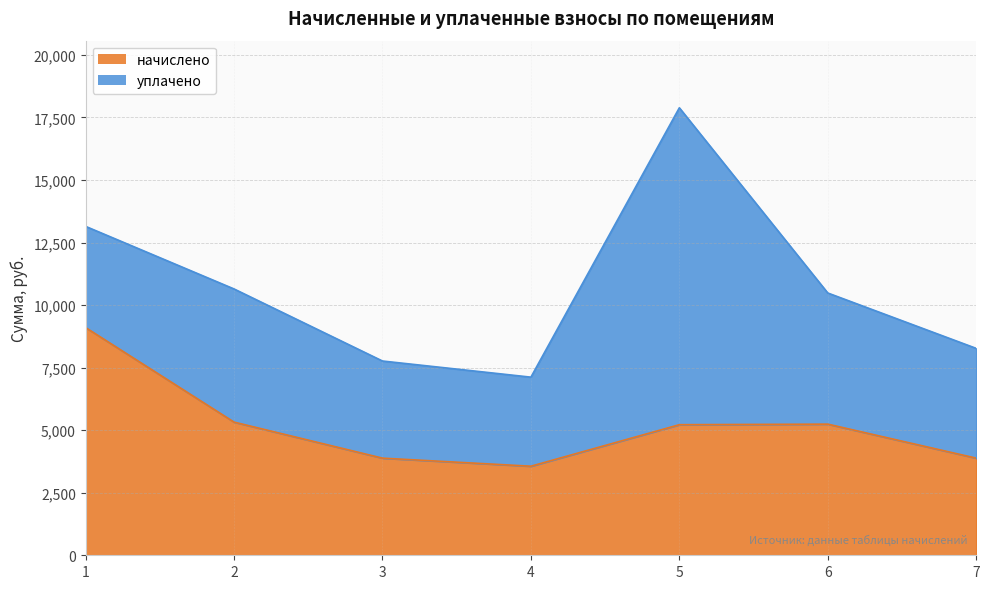

Reading left to right, list all the values displayed in this chart.

9100.8	5322.2	3882.2	3559.7	5218.6	5241.6	3882.2